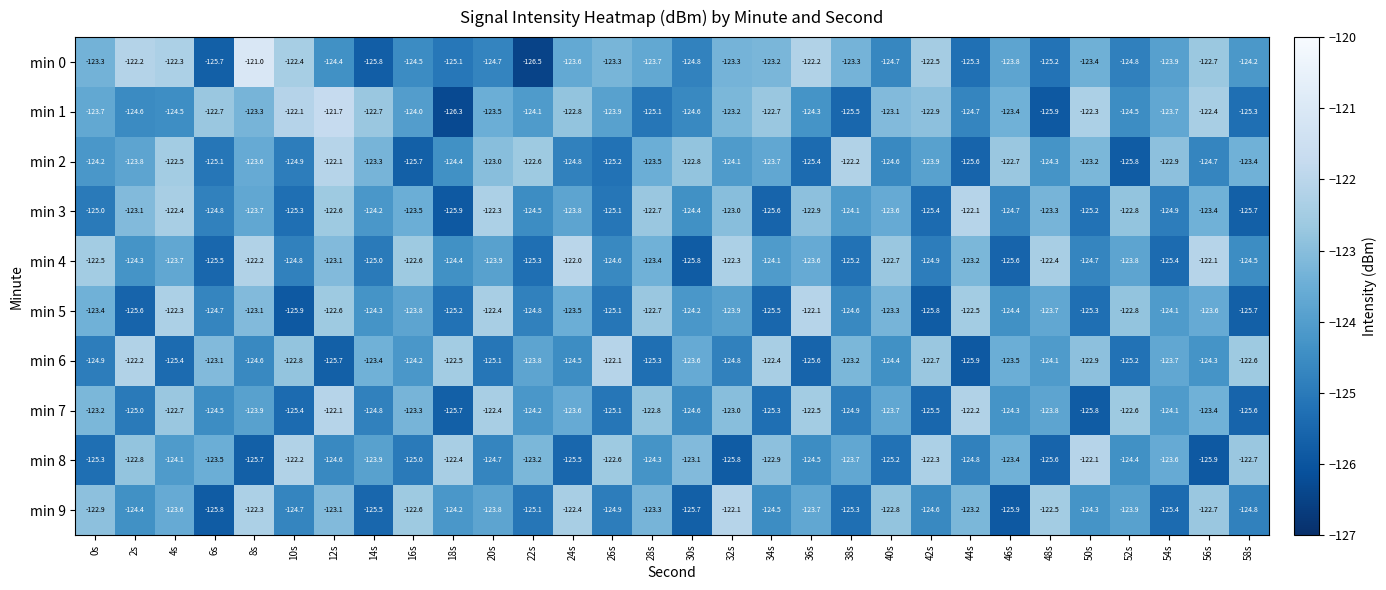

At which category does the chart reach its minimum across all series?

22s